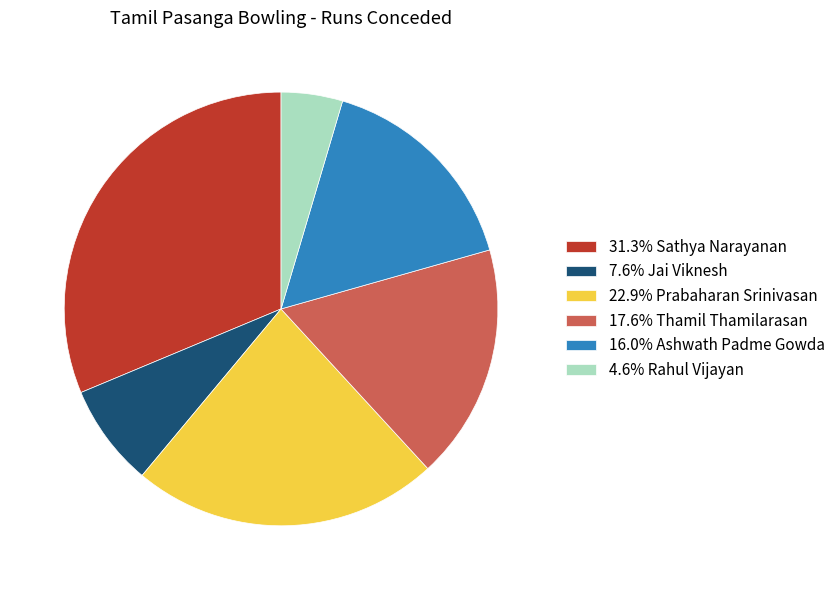

Is the sum of 17.6% Thamil Thamilarasan and 4.6% Rahul Vijayan greater than half?

No